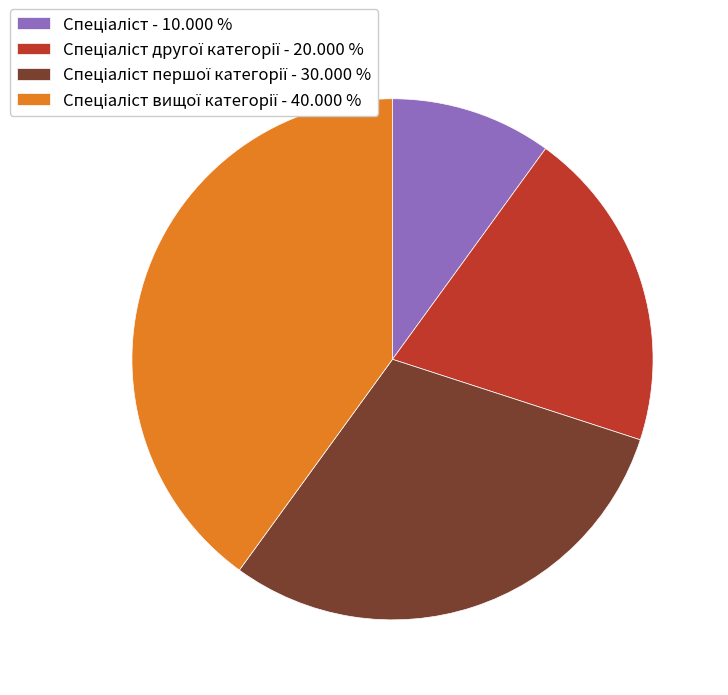

Count the number of slices in the pie.

4